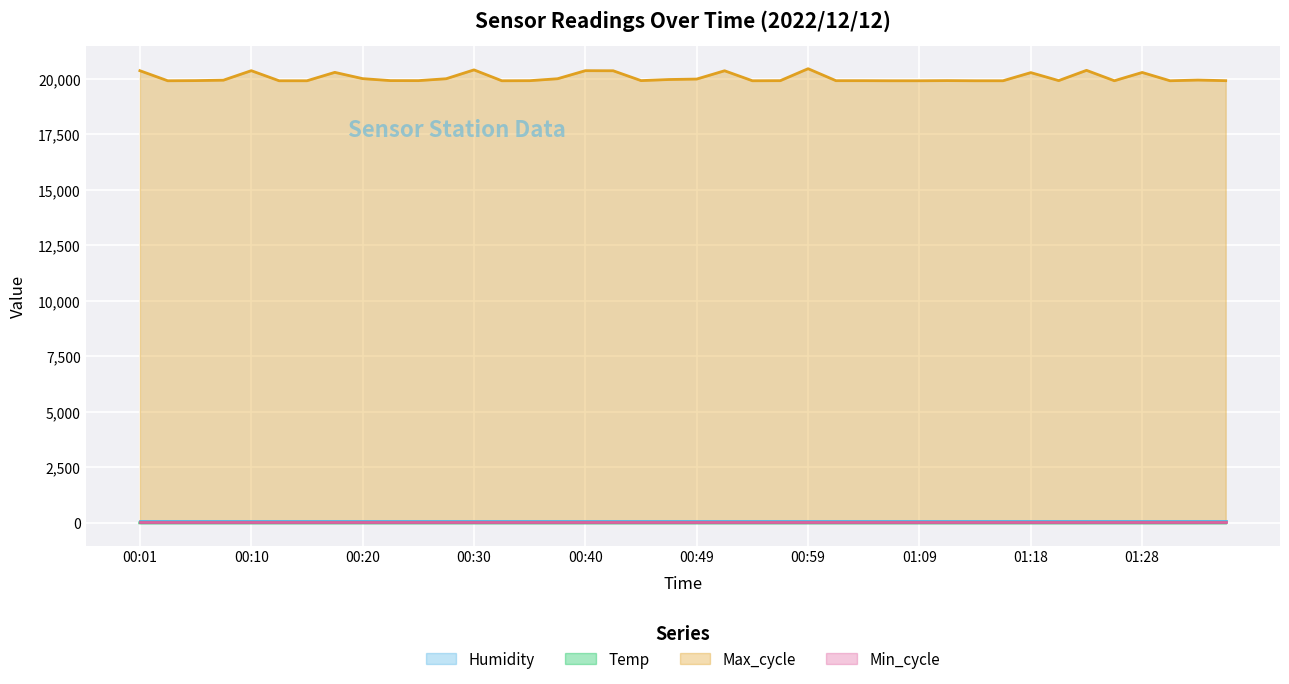

Which series has the largest total across all categories?

Max_cycle